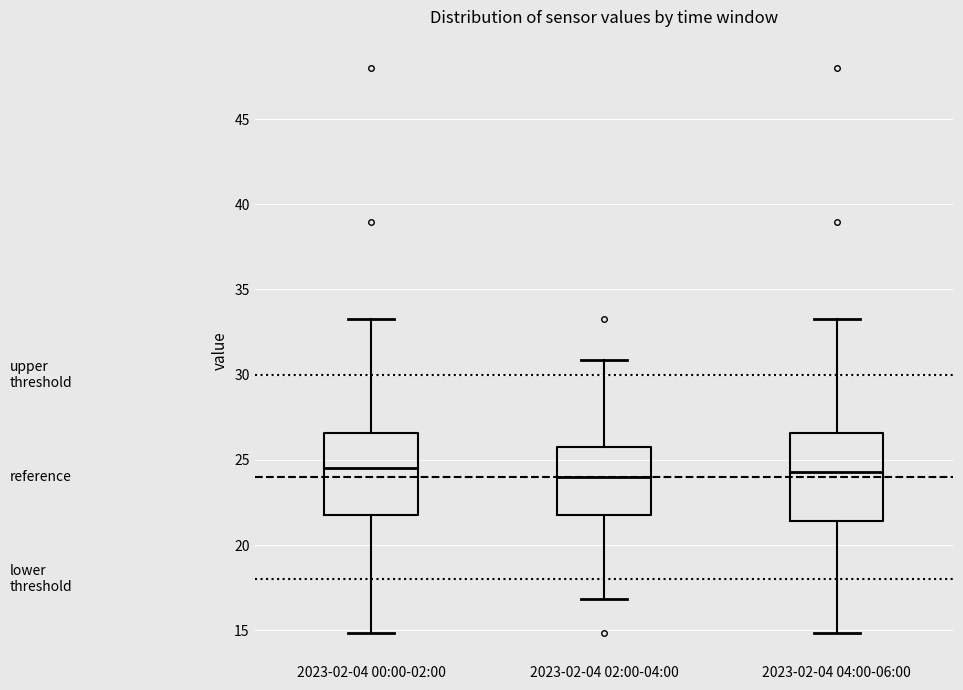

Reading left to right, transcribe this box plot: for each box, give where its median line is, the range the box spans, and where its two whiskers end, as read against the y-axis. The values are not printed on the chart, so give them approximately, as read against the axis.

2023-02-04 00:00-02:00: median 24.5, box 22.0 to 26.5, whiskers 15.0 to 33.5
2023-02-04 02:00-04:00: median 24.0, box 22.0 to 26.0, whiskers 17.0 to 31.0
2023-02-04 04:00-06:00: median 24.5, box 21.5 to 26.5, whiskers 15.0 to 33.5